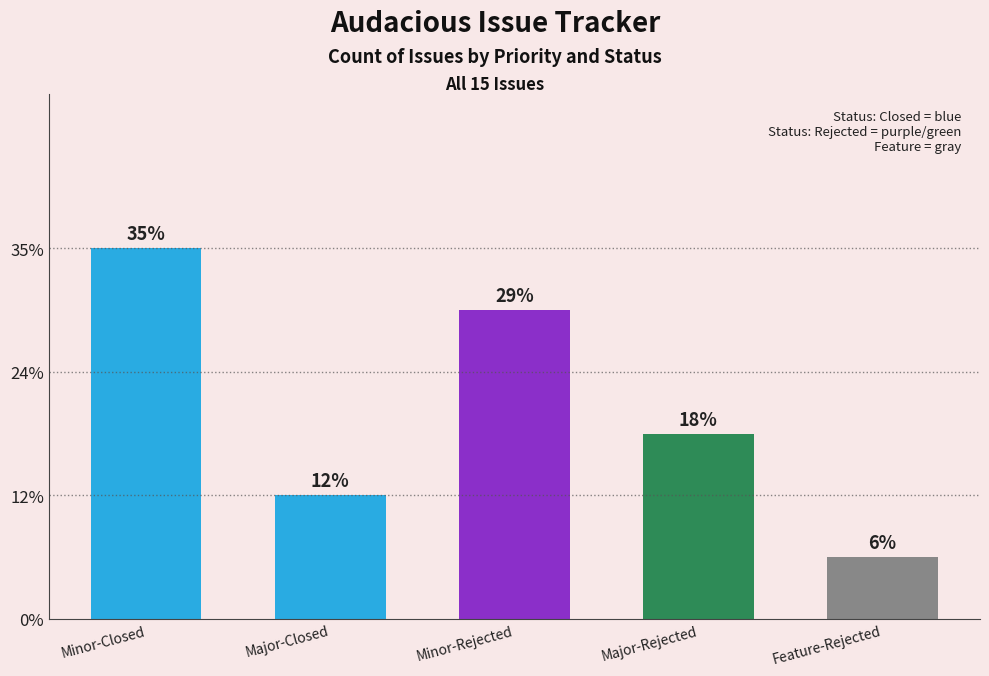

Is it true that the value at Minor-Rejected is 9?

False